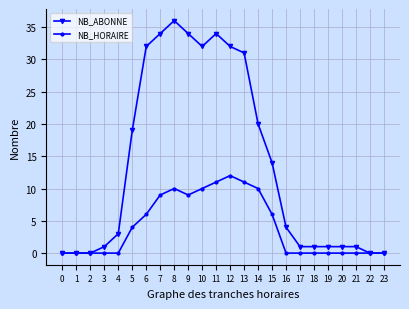

At how many categories does at least one series exceed 17?

10